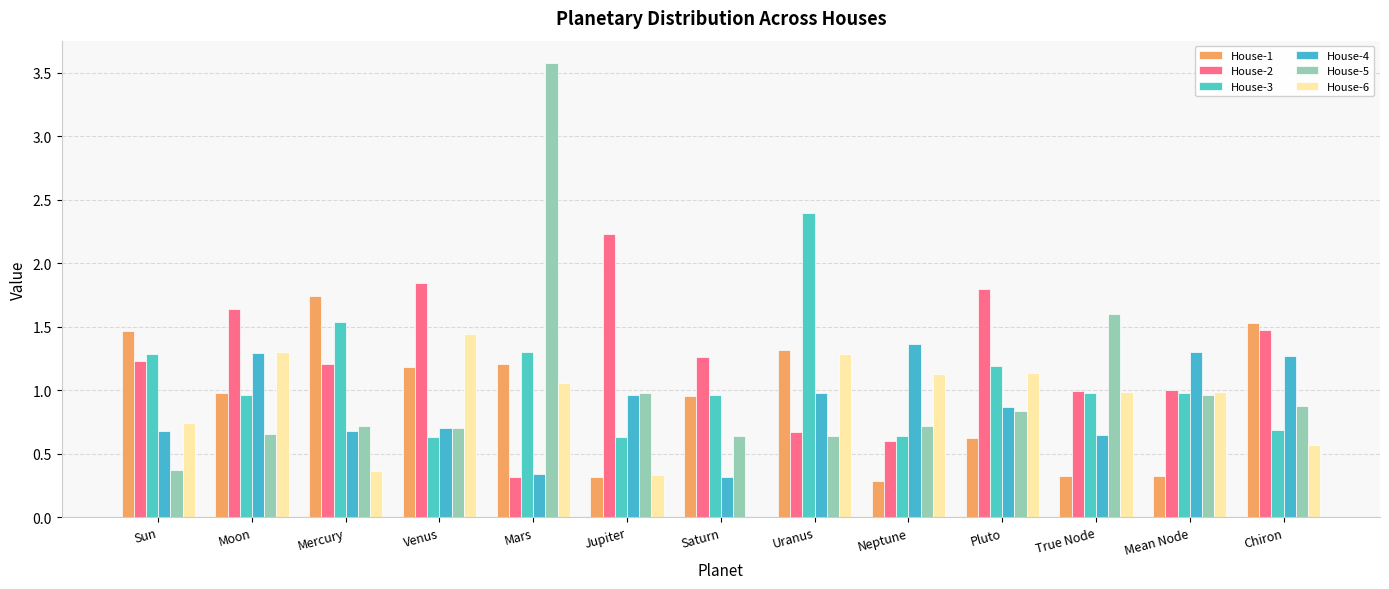

What is the maximum value shown in the chart?

3.6